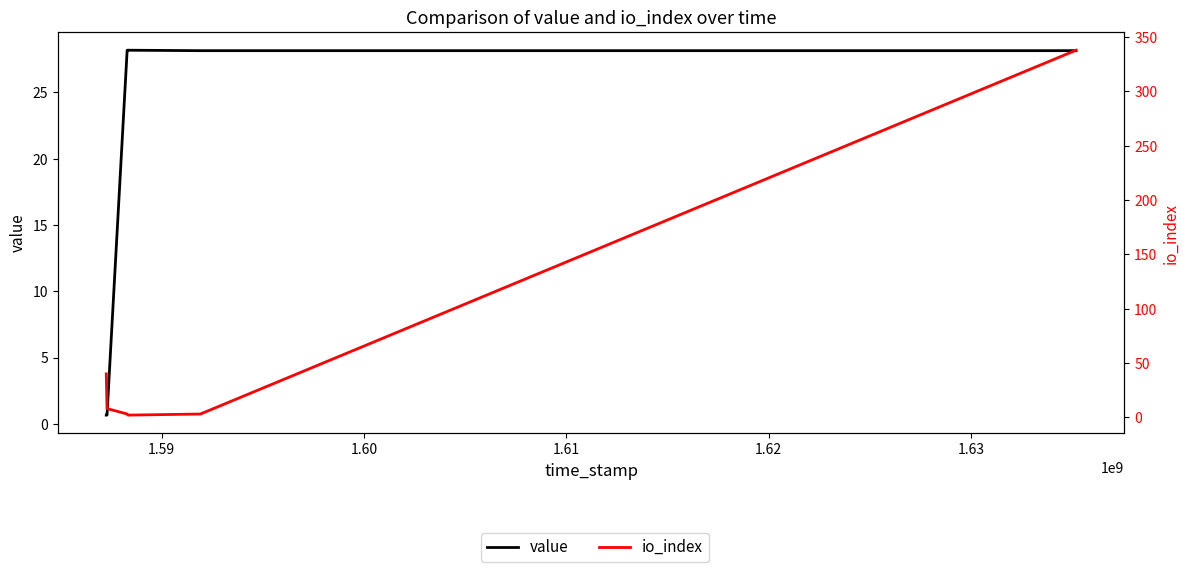

Which series ends up on top after the final intersection of value and io_index?

io_index